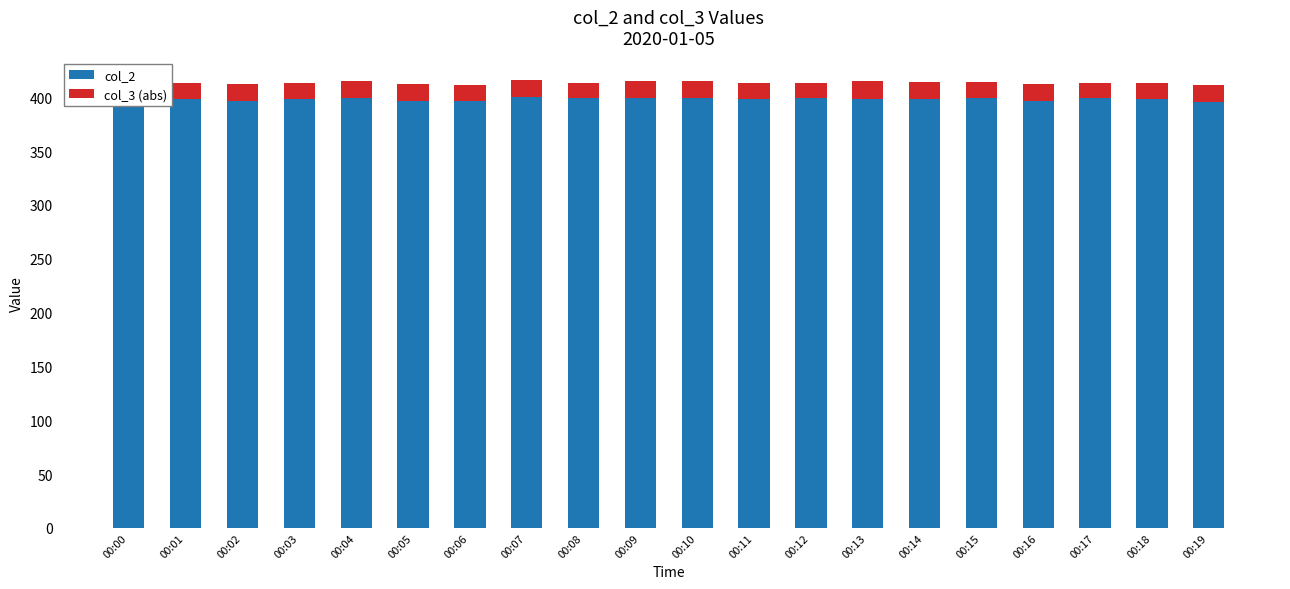

What is the average value of the col_2 series?

398